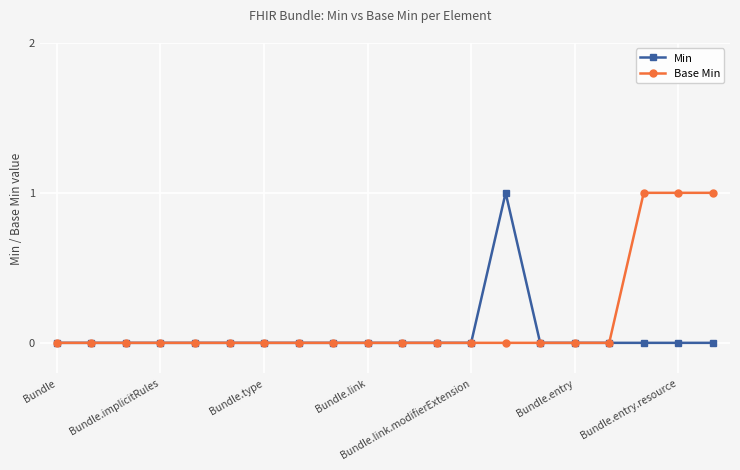

Rank the series by their average value, from lowest to highest.

Min, Base Min